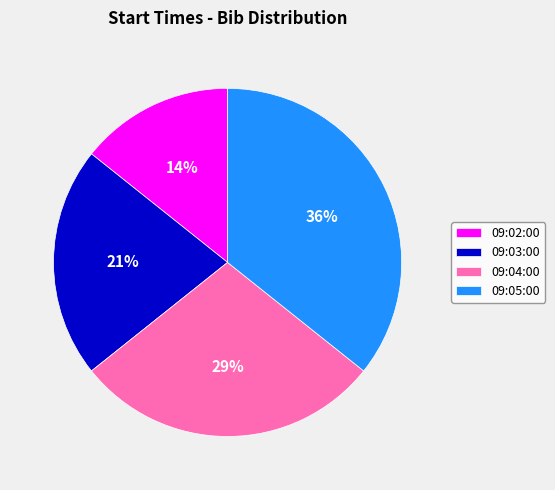

To the nearest percent, what percentage of the pie is 09:05:00?

36%